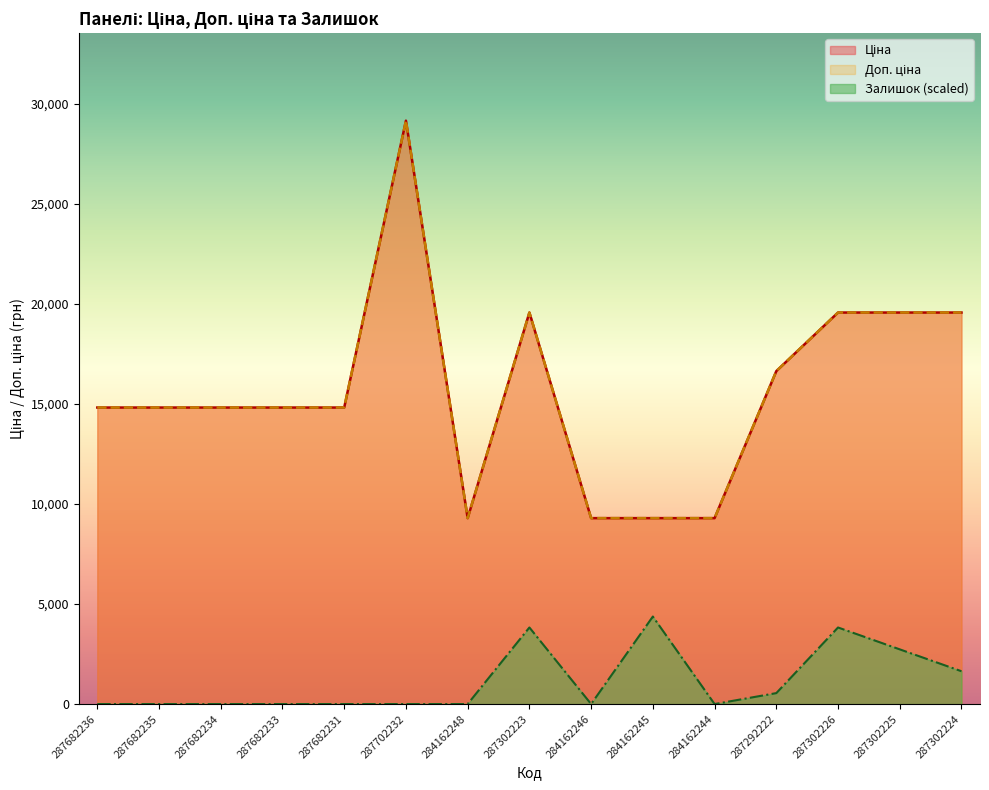

Reading left to right, what are all the values shown in this chart?

Ціна: 14817.6	14817.6	14817.6	14817.6	14817.6	29152.3	9290.5	19564.9	9290.5	9290.5	9290.5	16636.8	19564.9	19564.9	19564.9
Доп. ціна: 14817.6	14817.6	14817.6	14817.6	14817.6	29152.3	9290.5	19564.9	9290.5	9290.5	9290.5	16636.8	19564.9	19564.9	19564.9
Залишок: 0.0	0.0	0.0	0.0	0.0	0.0	0.0	3826.2	0.0	4372.8	0.0	546.6	3826.2	2733.0	1639.8